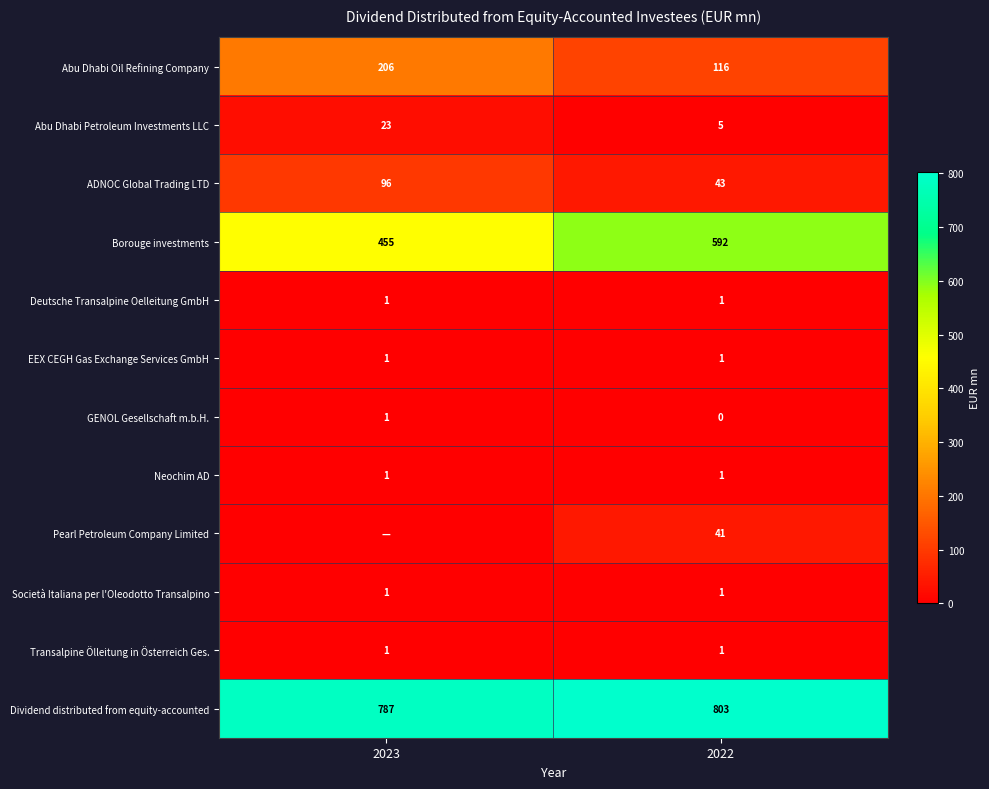

True or false: GENOL Gesellschaft m.b.H. has a value of 0 at 2022.

True